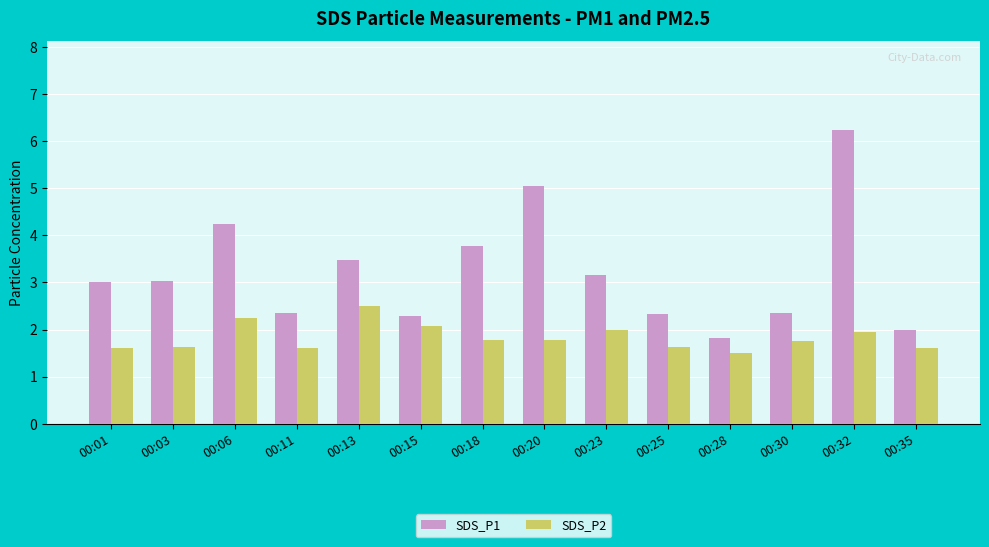

Are the bars horizontal?

No